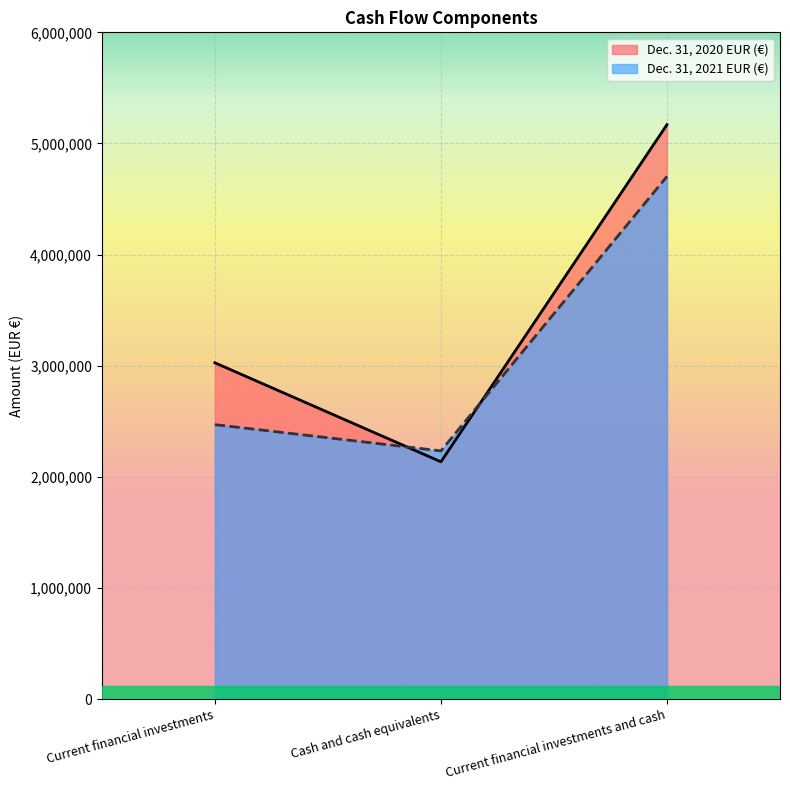

What is the total value across all series at Cash and cash equivalents?

4368555